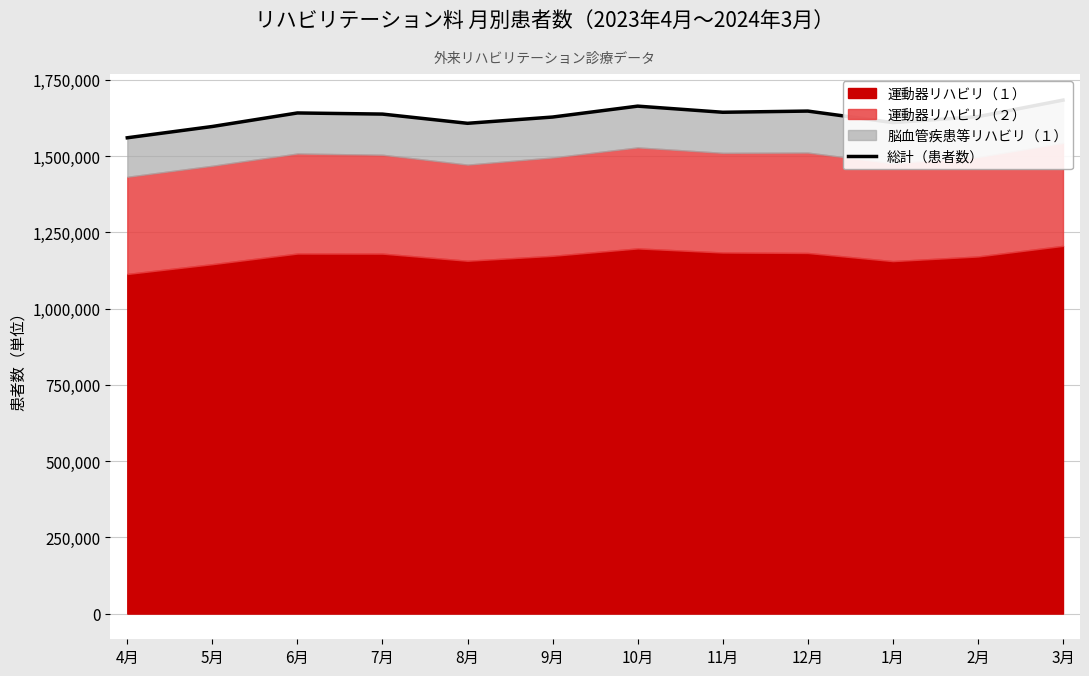

How many lines are shown in the chart?

1